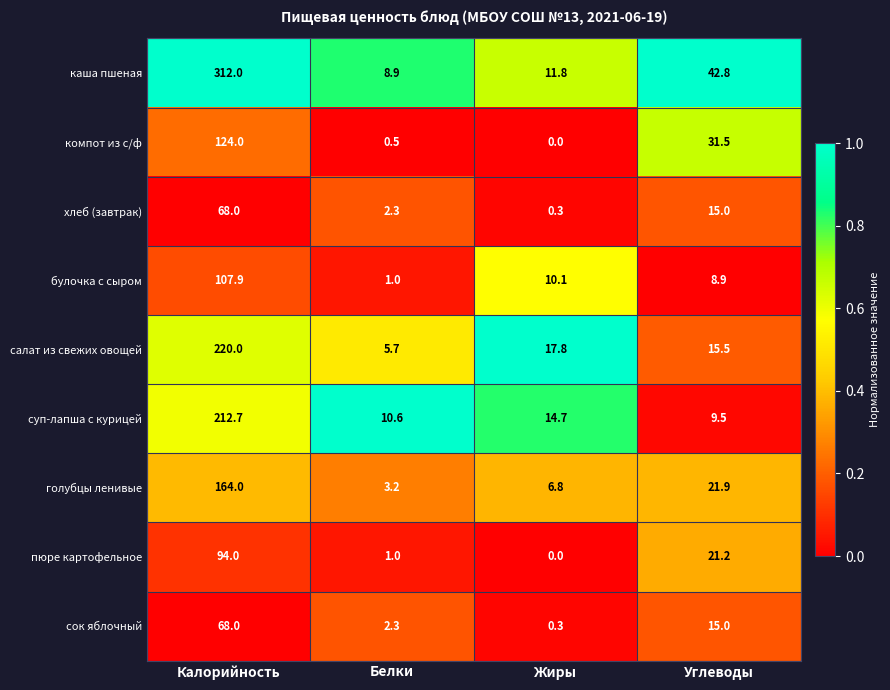

What is the total value across all series at Белки?

35.5